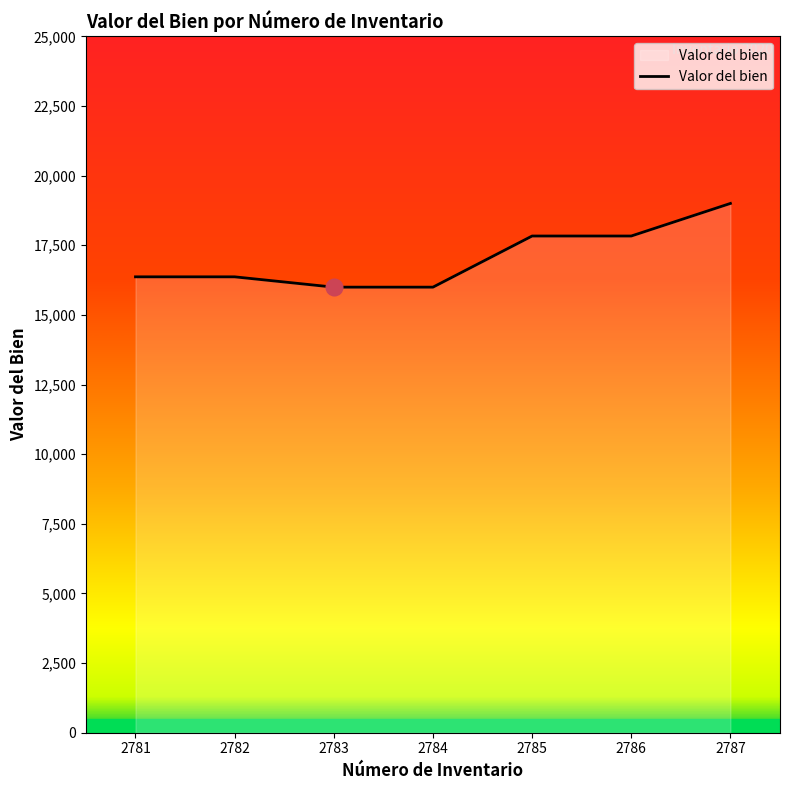

Which has a higher value, 2786 or 2782?

2786